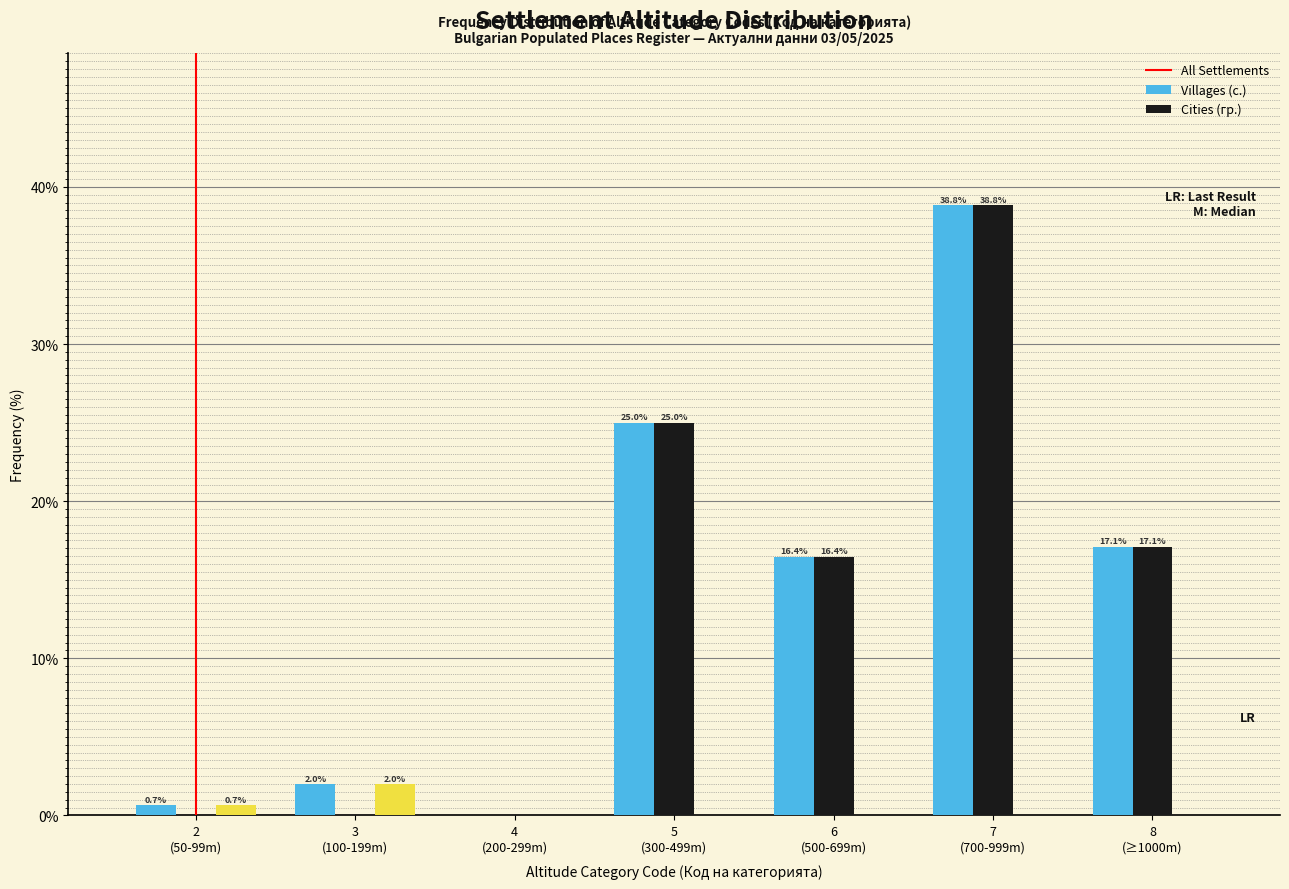

What is the maximum value for Villages (с.)?

38.8